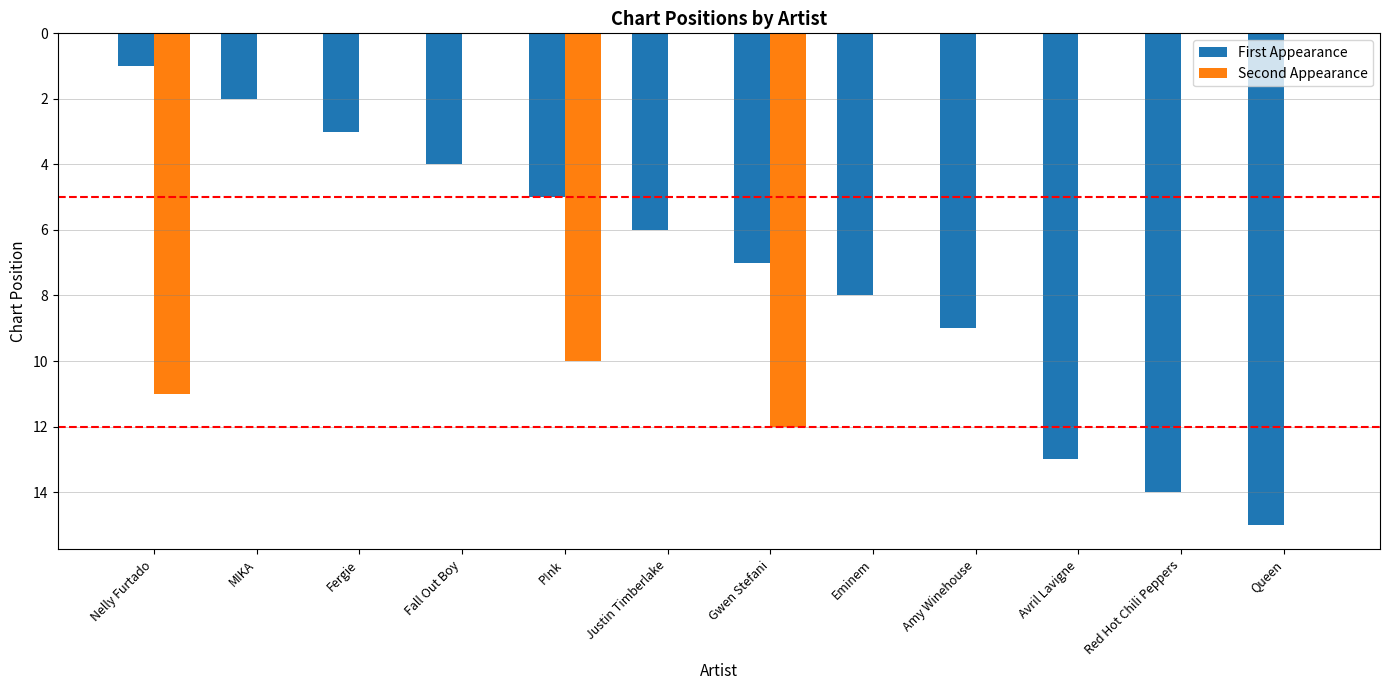

What is the sum of all First Appearance values?

87